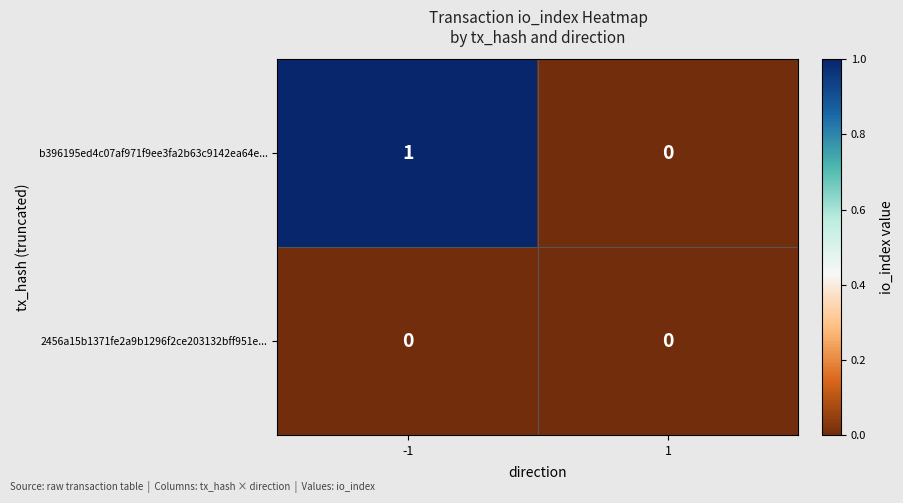

Rank the series at -1 from lowest to highest value.

2456a15b1371fe2a9b1296f2ce203132bff951e..., b396195ed4c07af971f9ee3fa2b63c9142ea64e...